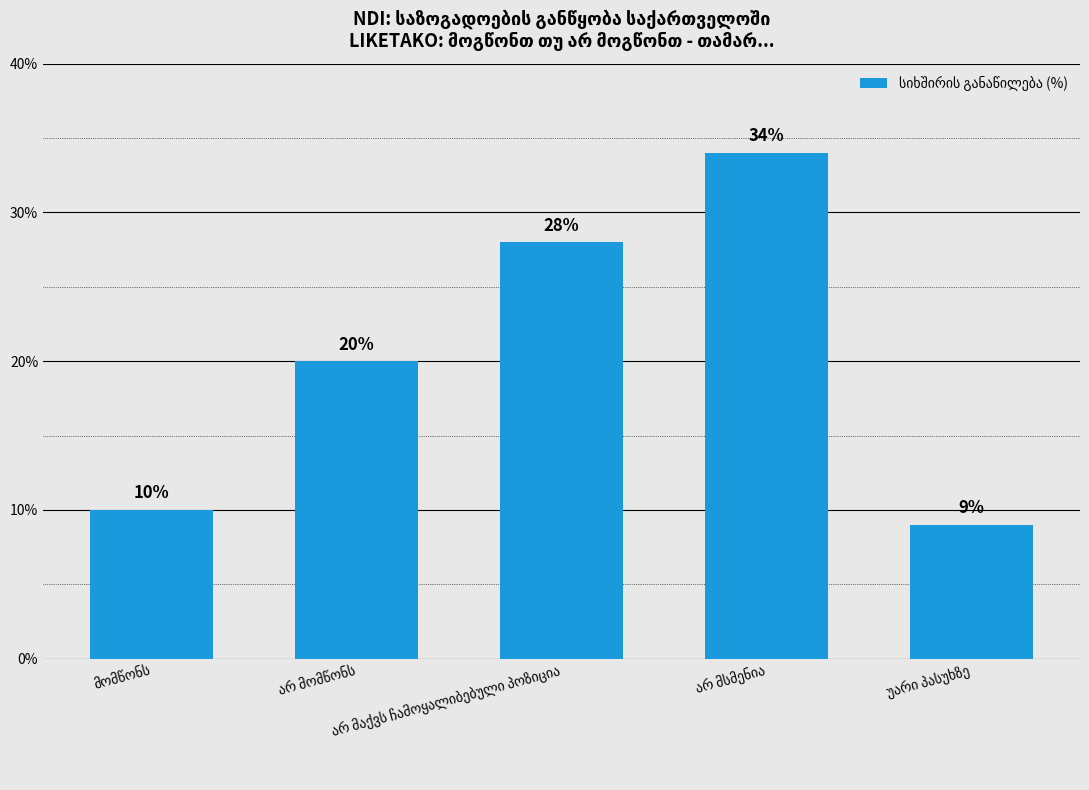

How many categories are shown in the chart?

5